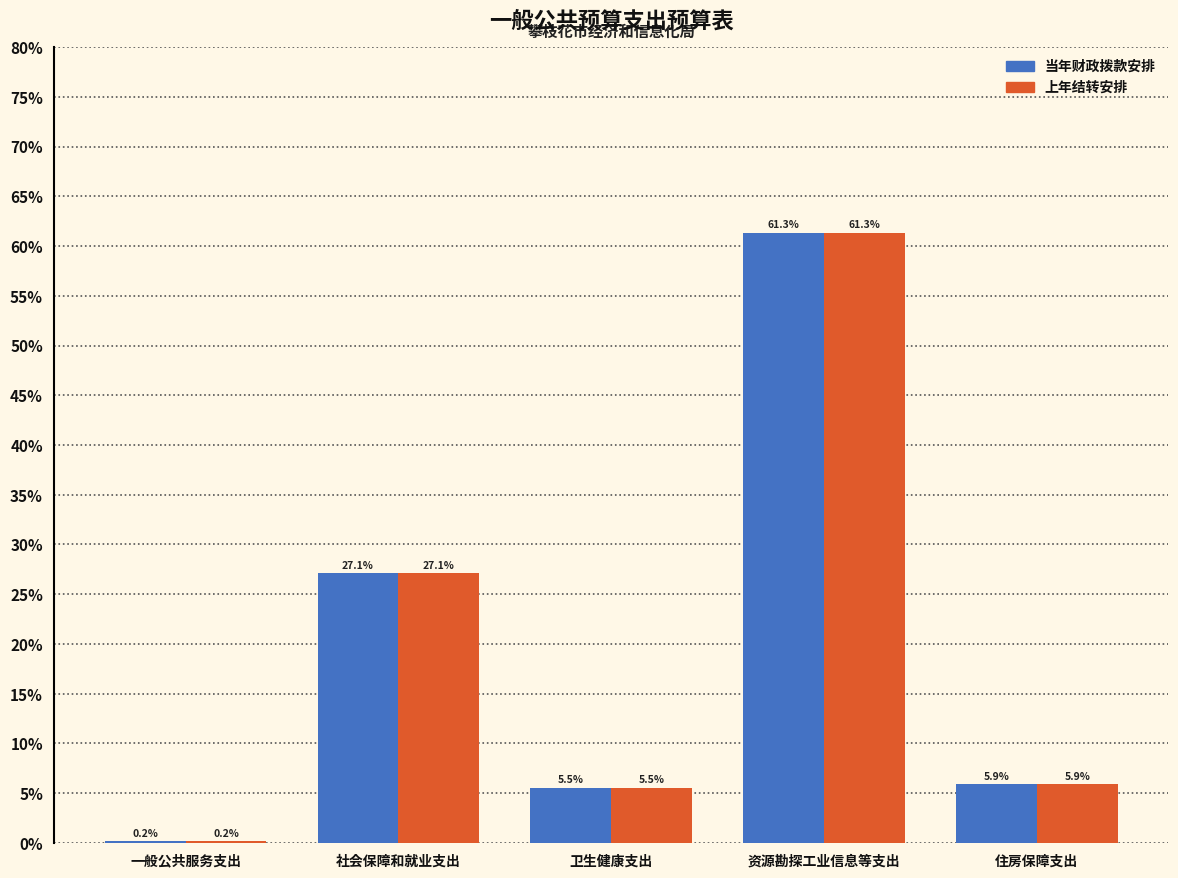

Reading right to left, what are all the values shown in this chart?

当年财政拨款安排: 住房保障支出=5.9	资源勘探工业信息等支出=61.3	卫生健康支出=5.5	社会保障和就业支出=27.1	一般公共服务支出=0.2
上年结转安排: 住房保障支出=5.9	资源勘探工业信息等支出=61.3	卫生健康支出=5.5	社会保障和就业支出=27.1	一般公共服务支出=0.2